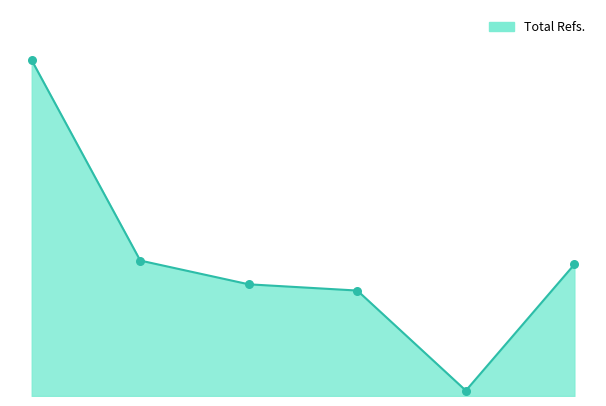

Is this an area chart (filled region under the line)?

Yes